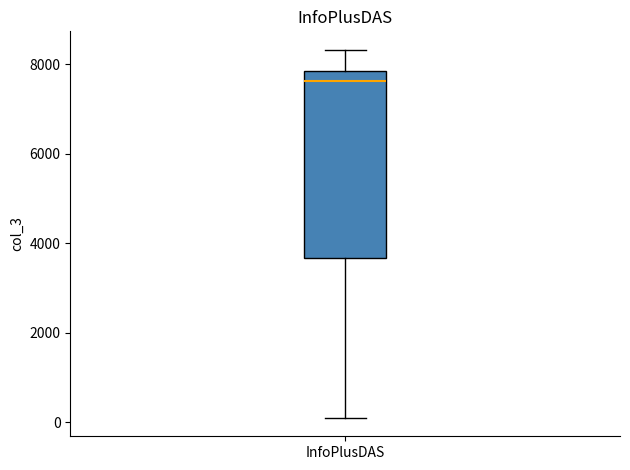

Read this box plot against the y-axis: the position of the median line, the range covered by the box, and the ends of both whiskers. The values are not printed on the chart, so give them approximately, as read against the axis.

median 7600, box 3600 to 7800, whiskers 0 to 8400